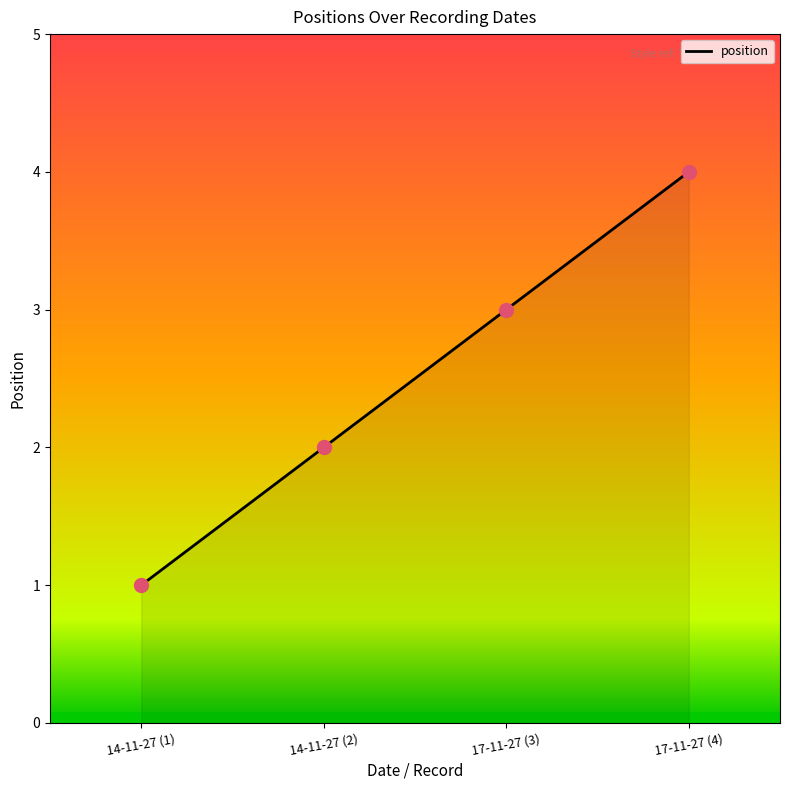

Between 14-11-27 (2) and 14-11-27 (1), which is larger?

14-11-27 (2)